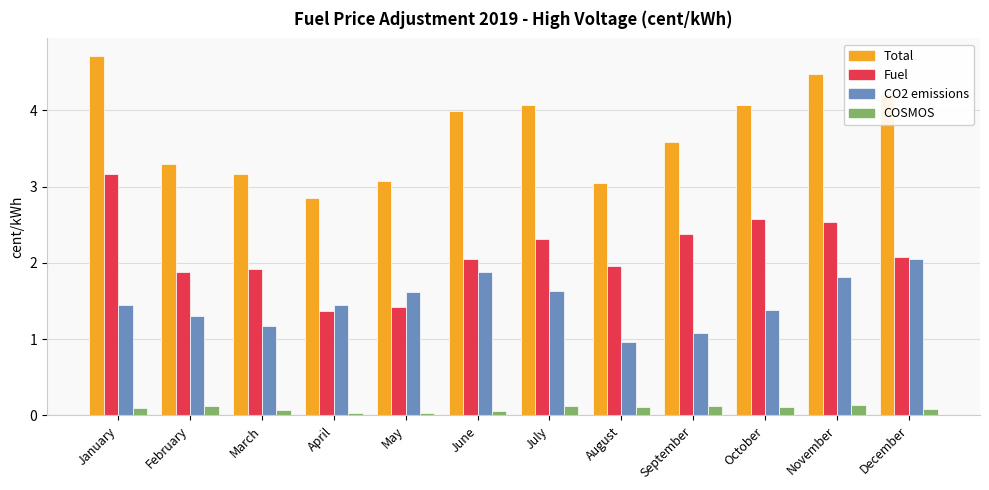

What is the difference between the highest and lowest values at August?

2.9